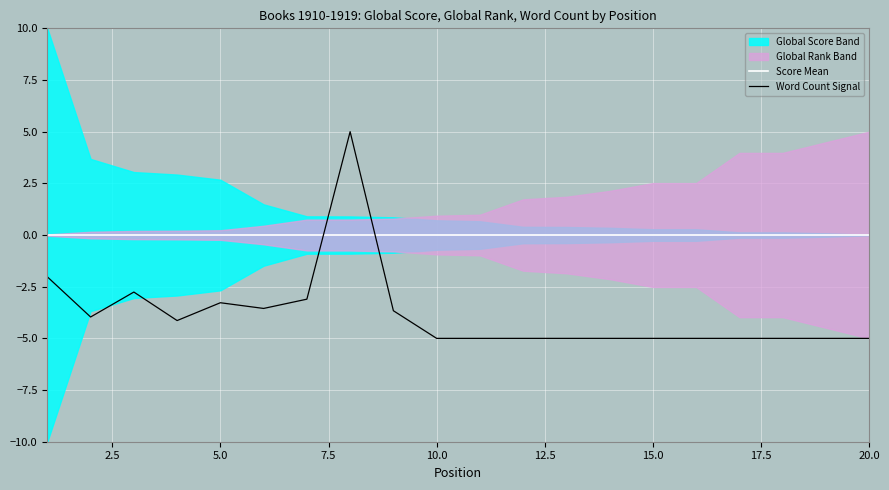

Is it true that Word Count Signal equals -7.0 at 10.0?

False